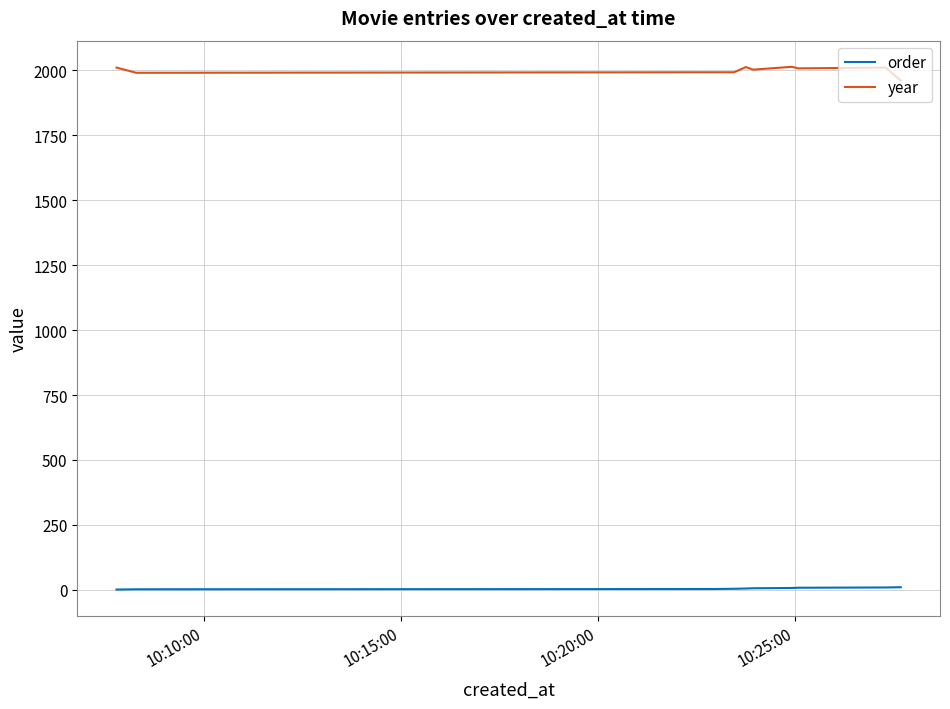

Does the chart have visible grid lines?

Yes